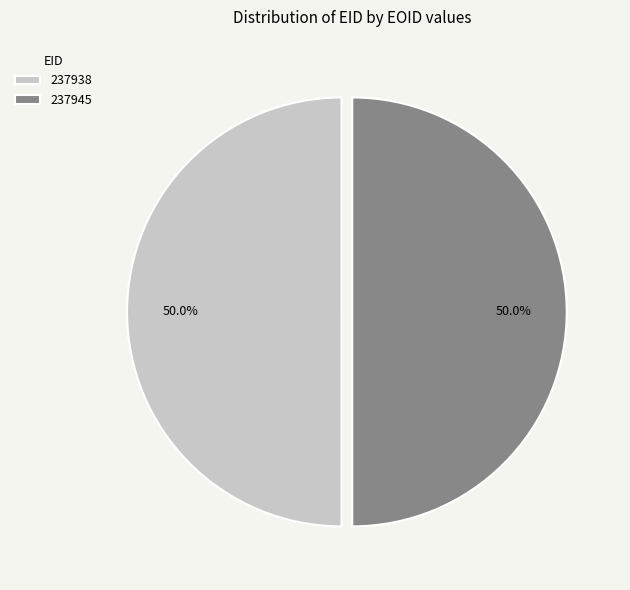

True or false: 237945 accounts for 50% of the total.

True